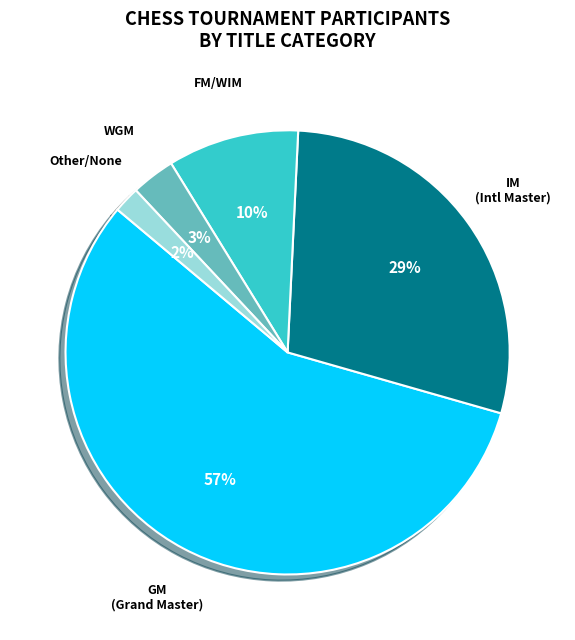

Is there any slice that represents more than half of the pie?

Yes